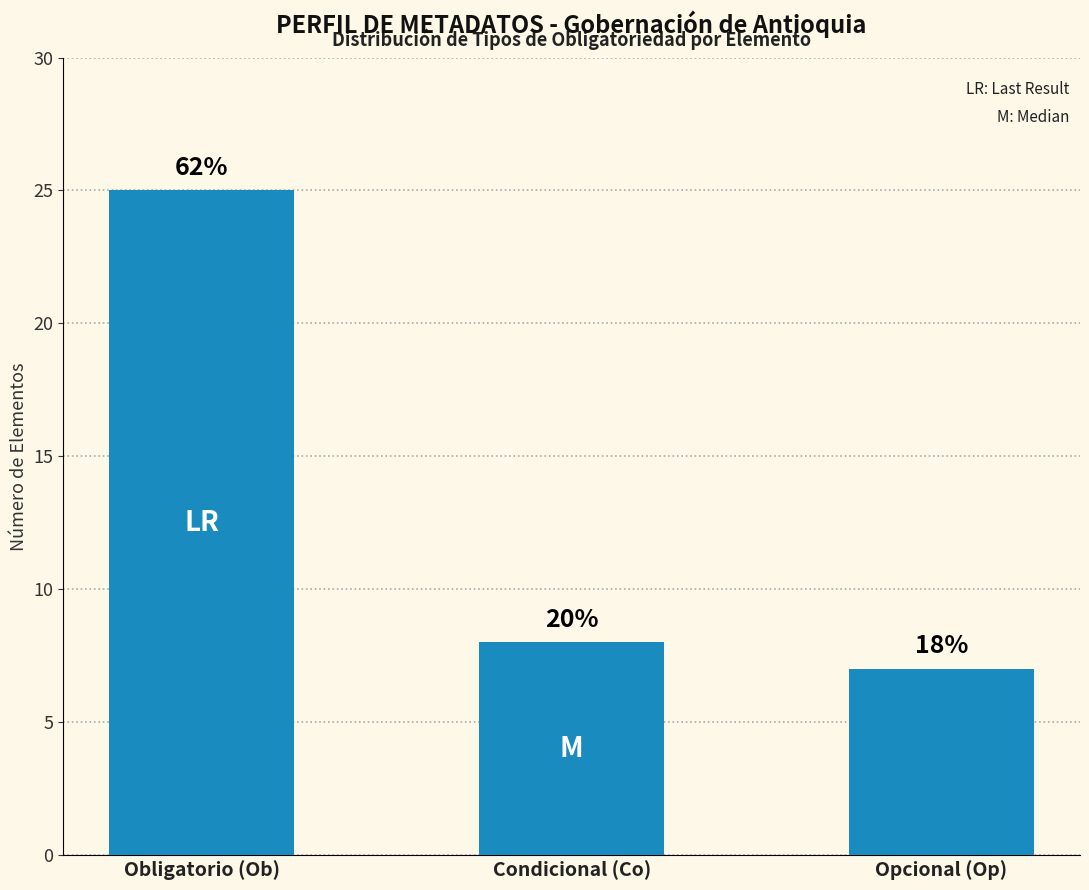

List the labels in order of value, smallest first.

Opcional (Op), Condicional (Co), Obligatorio (Ob)